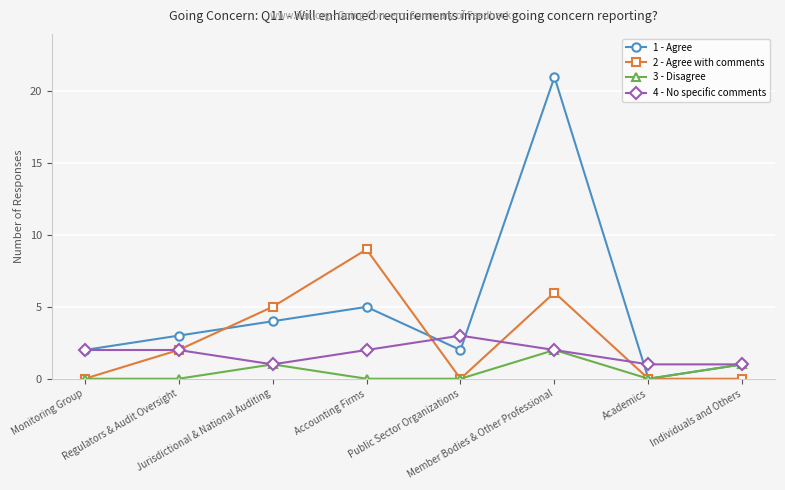

Which label corresponds to the largest value in the chart?

Member Bodies & Other Professional